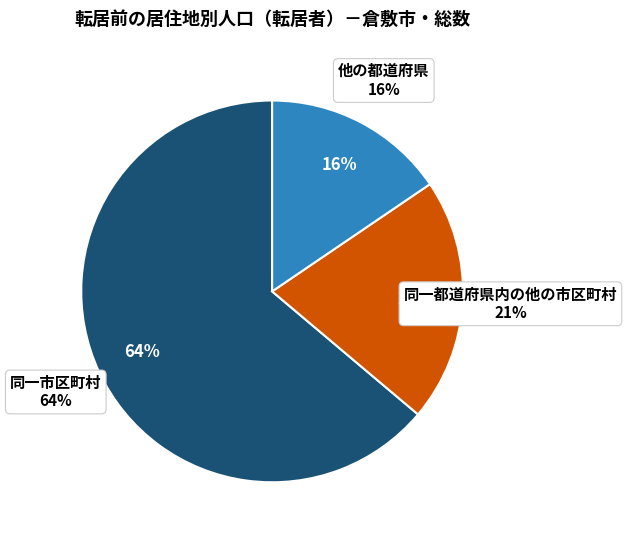

What is the largest slice in the pie chart?

同一市区町村